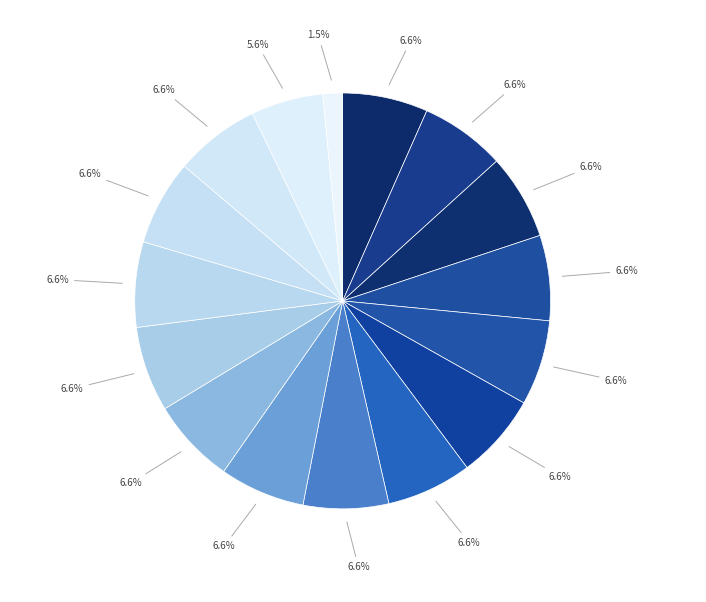

Count the number of slices in the pie.

16